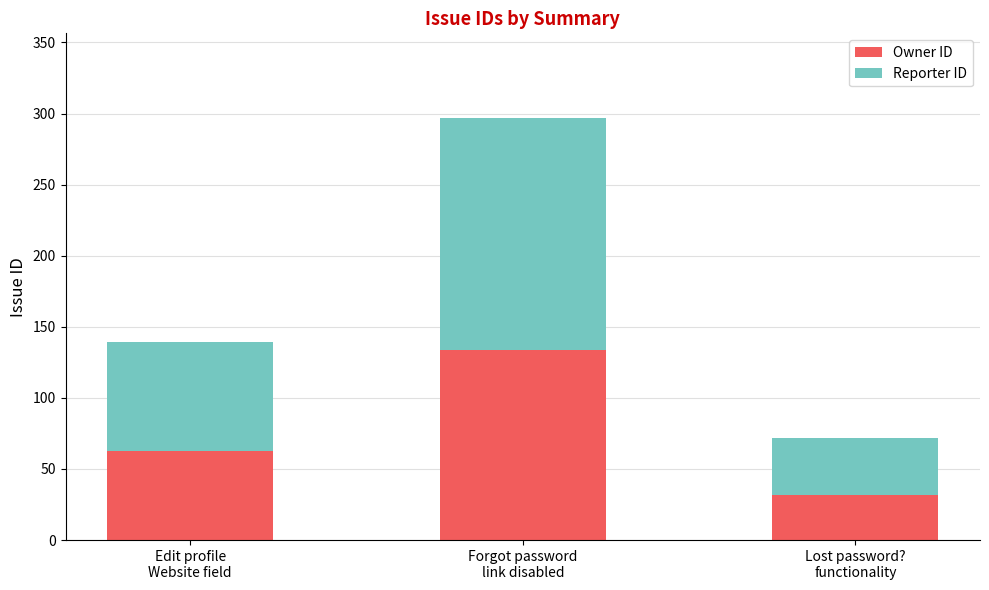

What is the sum of all Owner ID values?

229